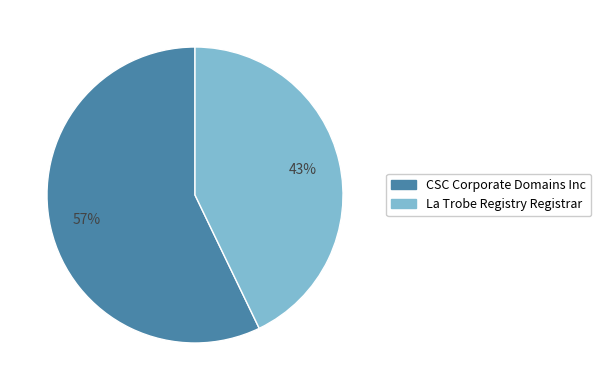

To the nearest percent, what is the combined percentage of CSC Corporate Domains Inc and La Trobe Registry Registrar?

100%